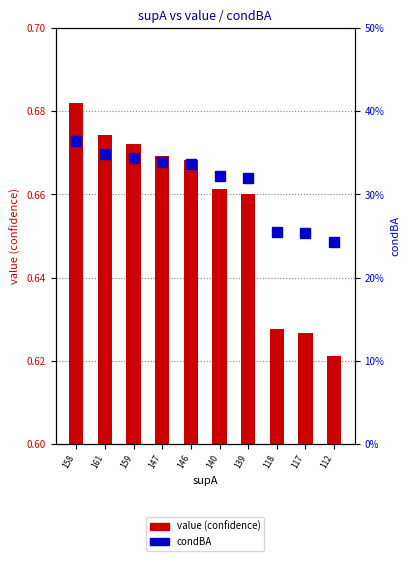

Does the chart contain any negative values?

No